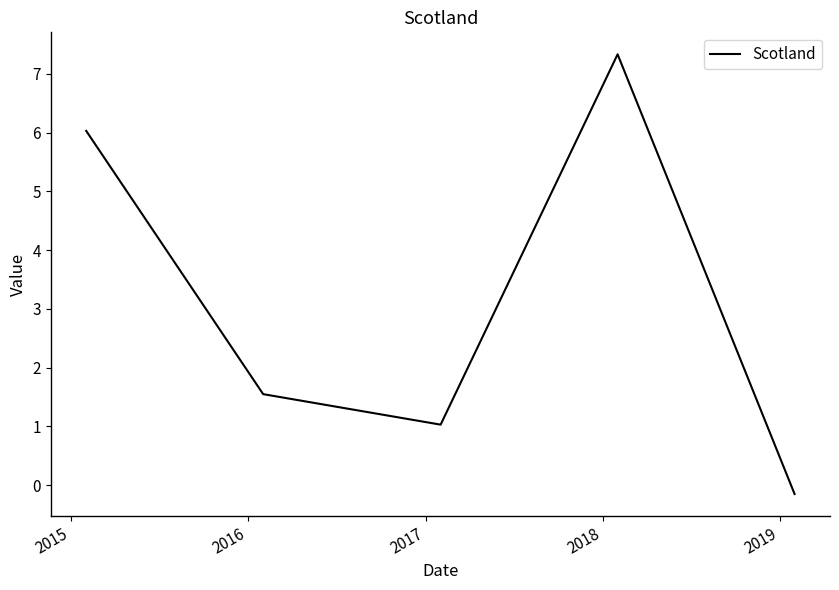

What is the average value?

3.2